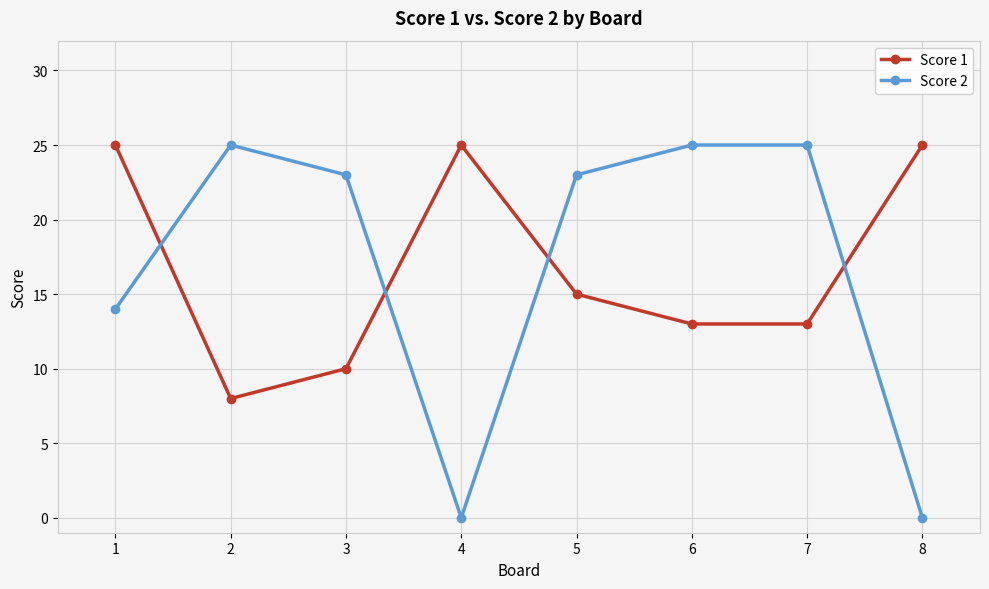

After their last crossing, which series has the higher values: Score 1 or Score 2?

Score 1